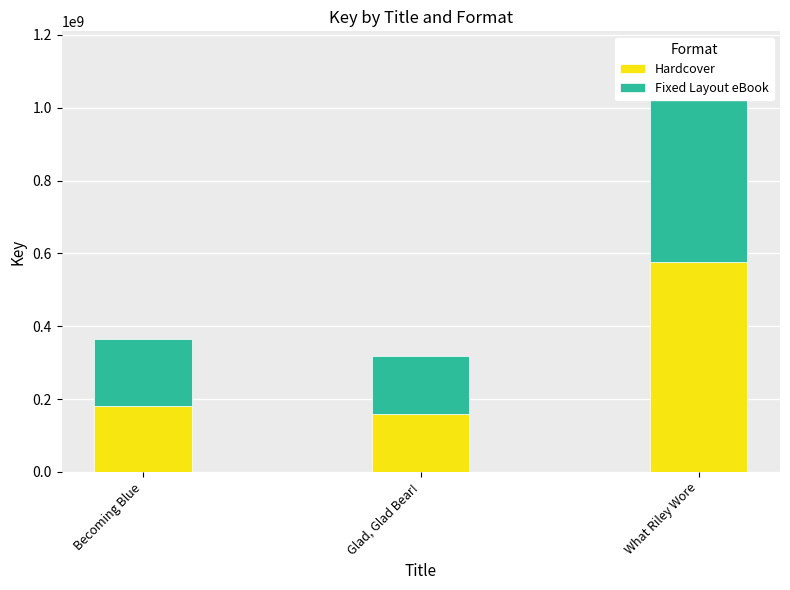

What value does the Hardcover series have at Glad, Glad Bear!?

159785196